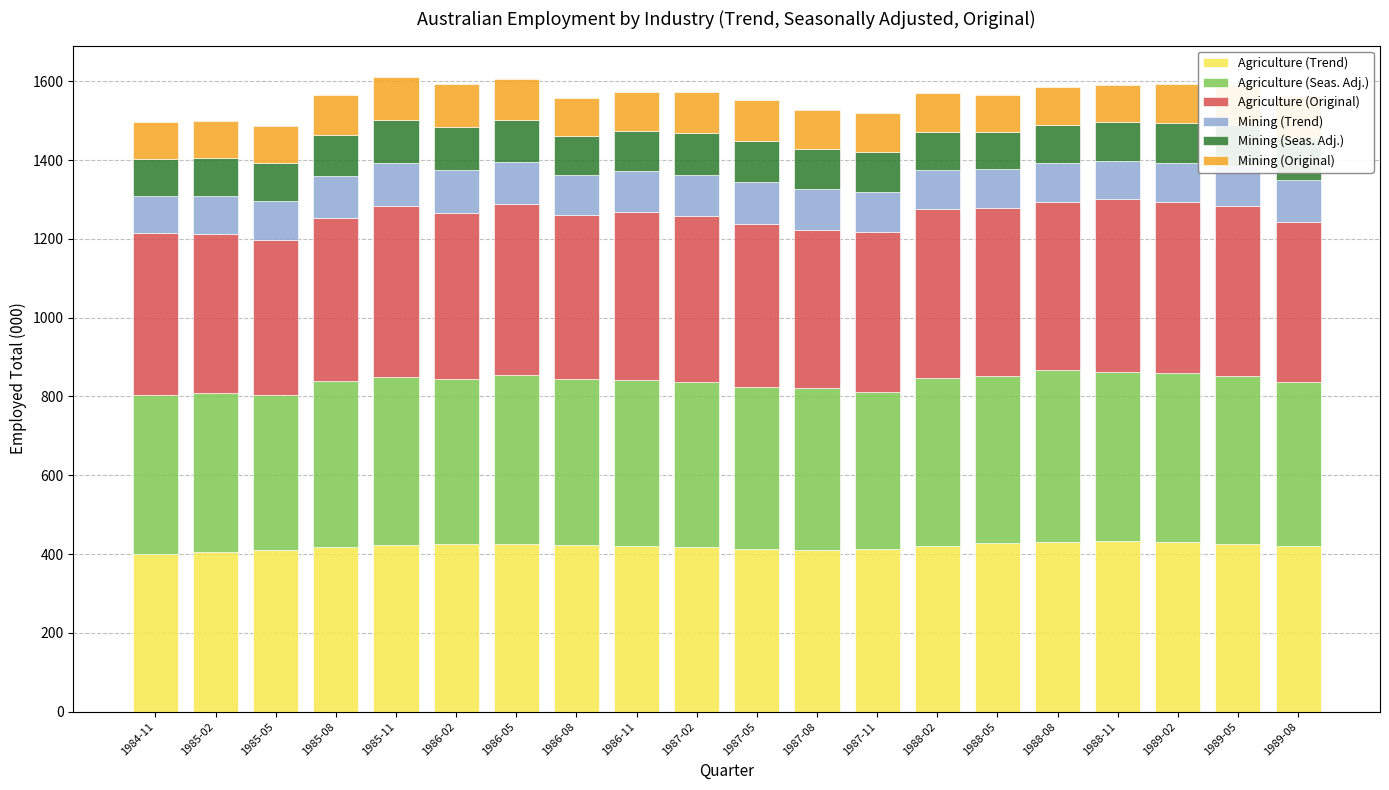

What is the total value across all series at 1986-05?

1604.9